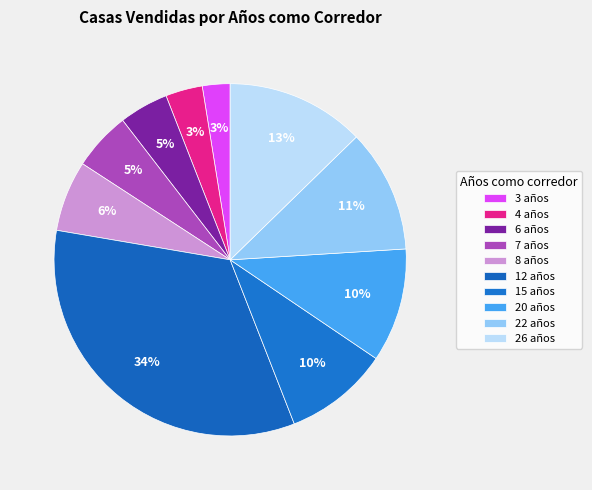

How many slices are in this pie chart?

10